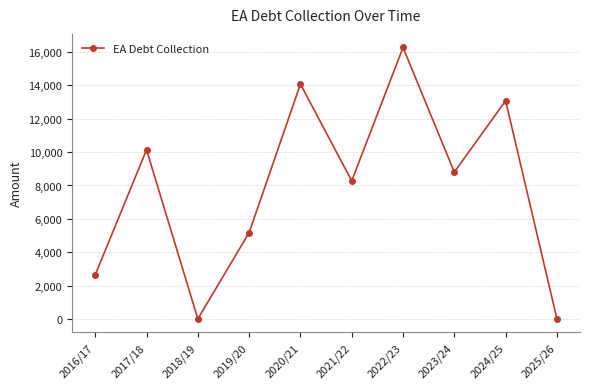

The chart shows a value of -5056.1 at 2025/26. True or false?

False